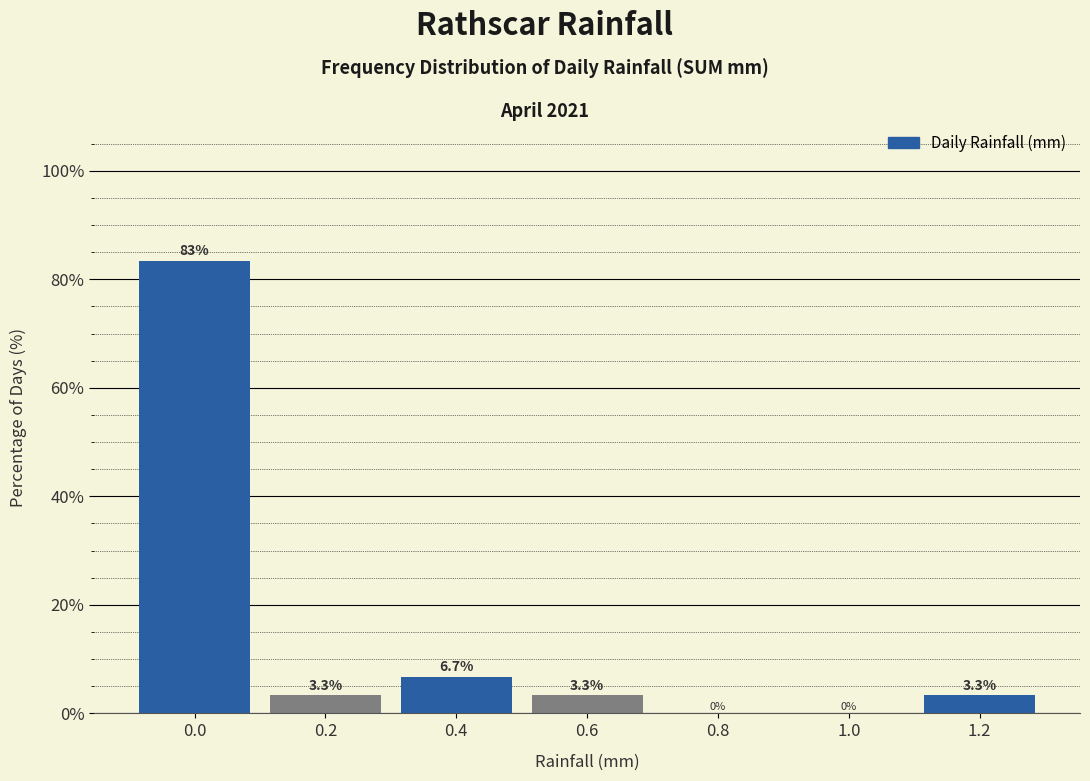

Reading left to right, what are all the values shown in this chart?

0.0=83.3	0.2=3.3	0.4=6.7	0.6=3.3	0.8=0.0	1.0=0.0	1.2=3.3